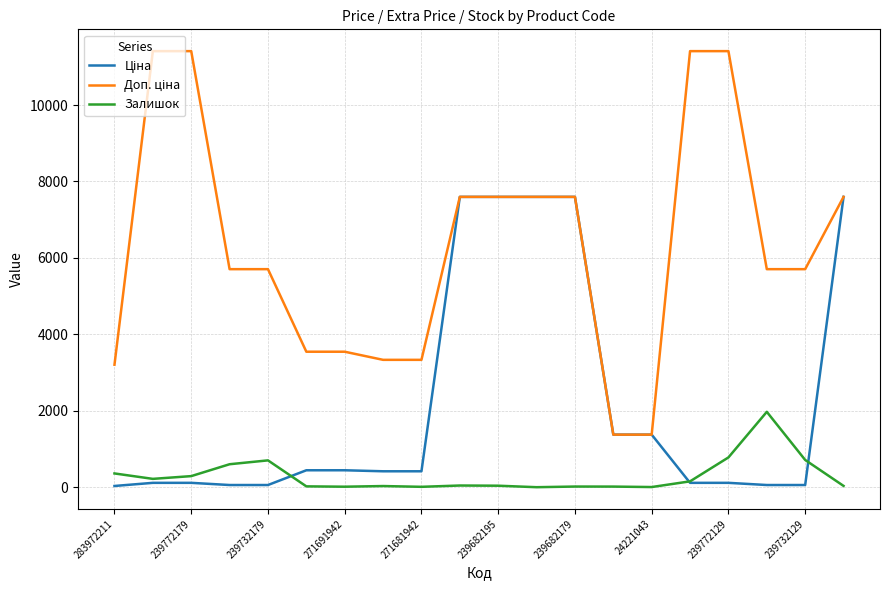

What is the greatest value displayed?

11410.0